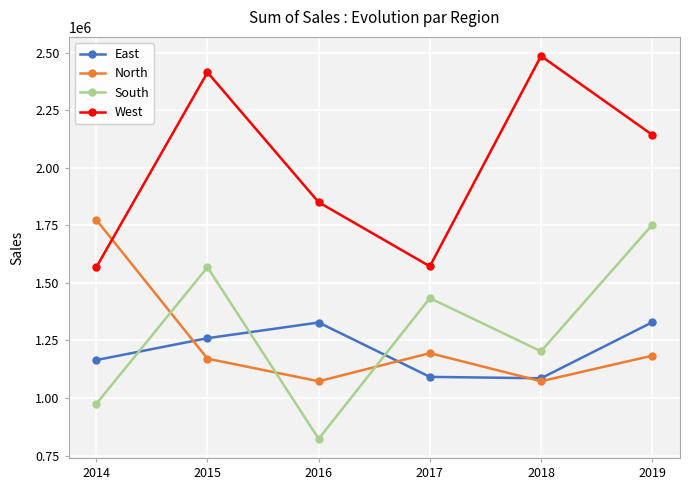

What is the greatest value displayed?

2485000